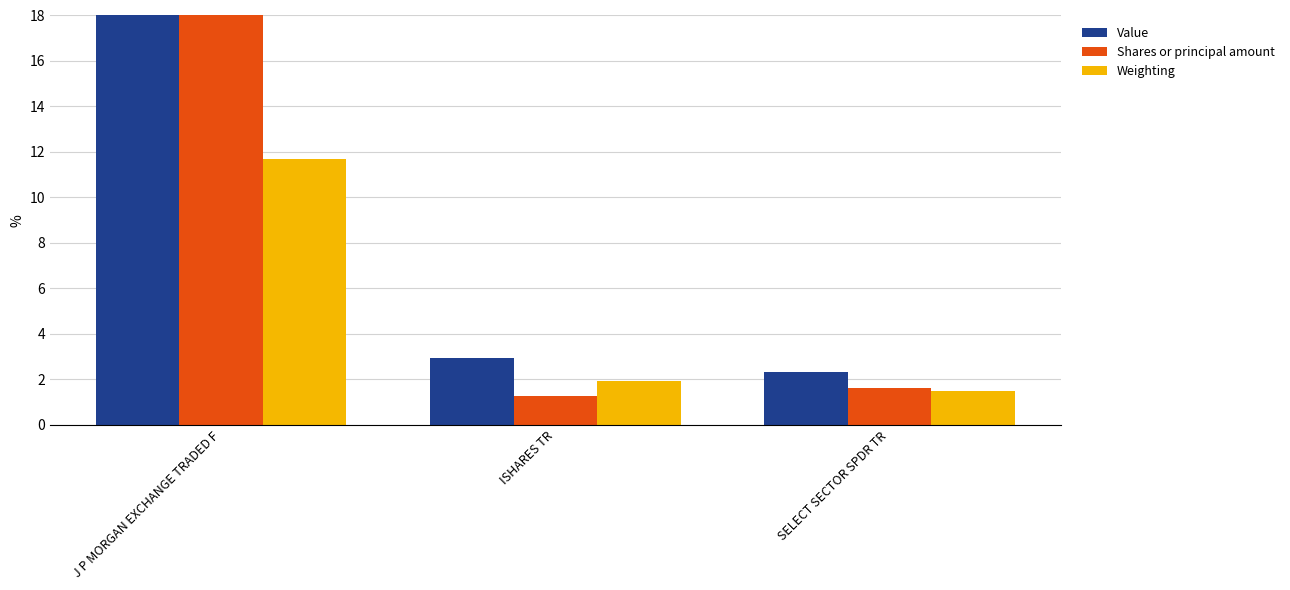

What is the difference between the maximum and minimum values in the Value series?

15.7